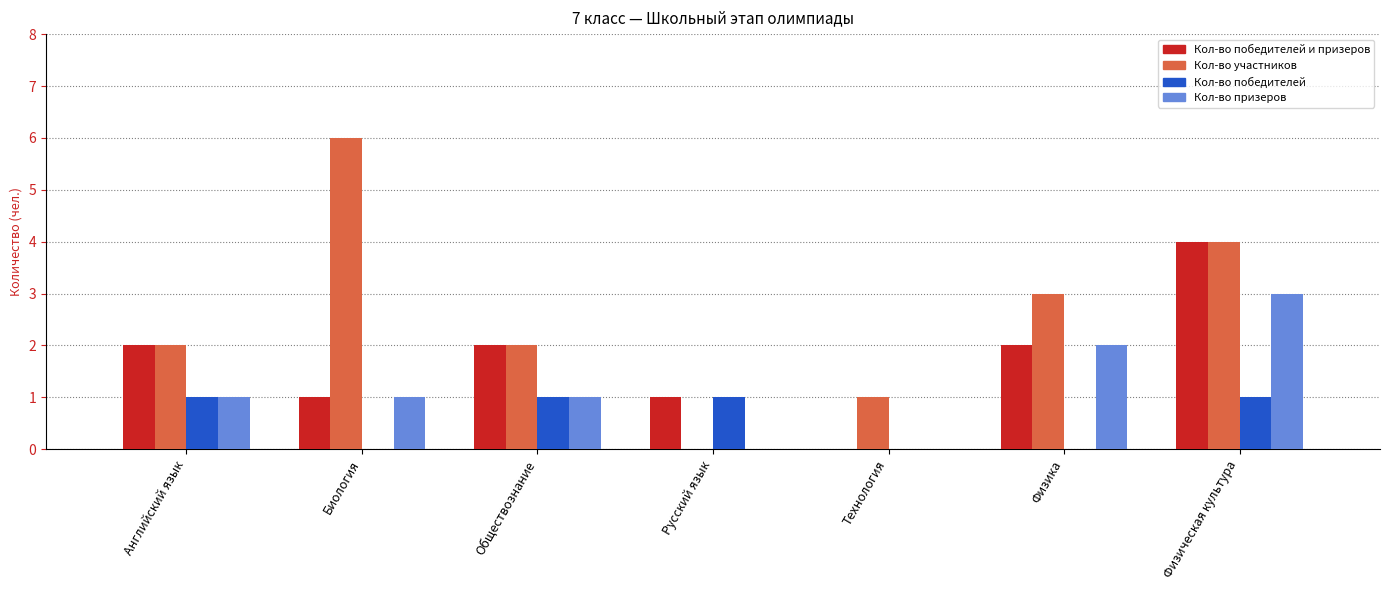

Is it true that Кол-во победителей equals 1 at Русский язык?

True